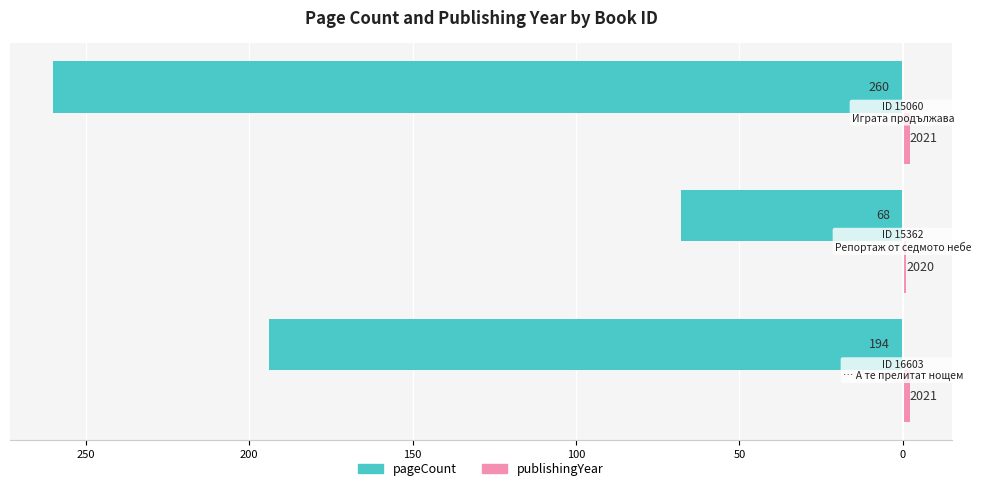

Count the publishingYear values in the range 1 to 2.

3